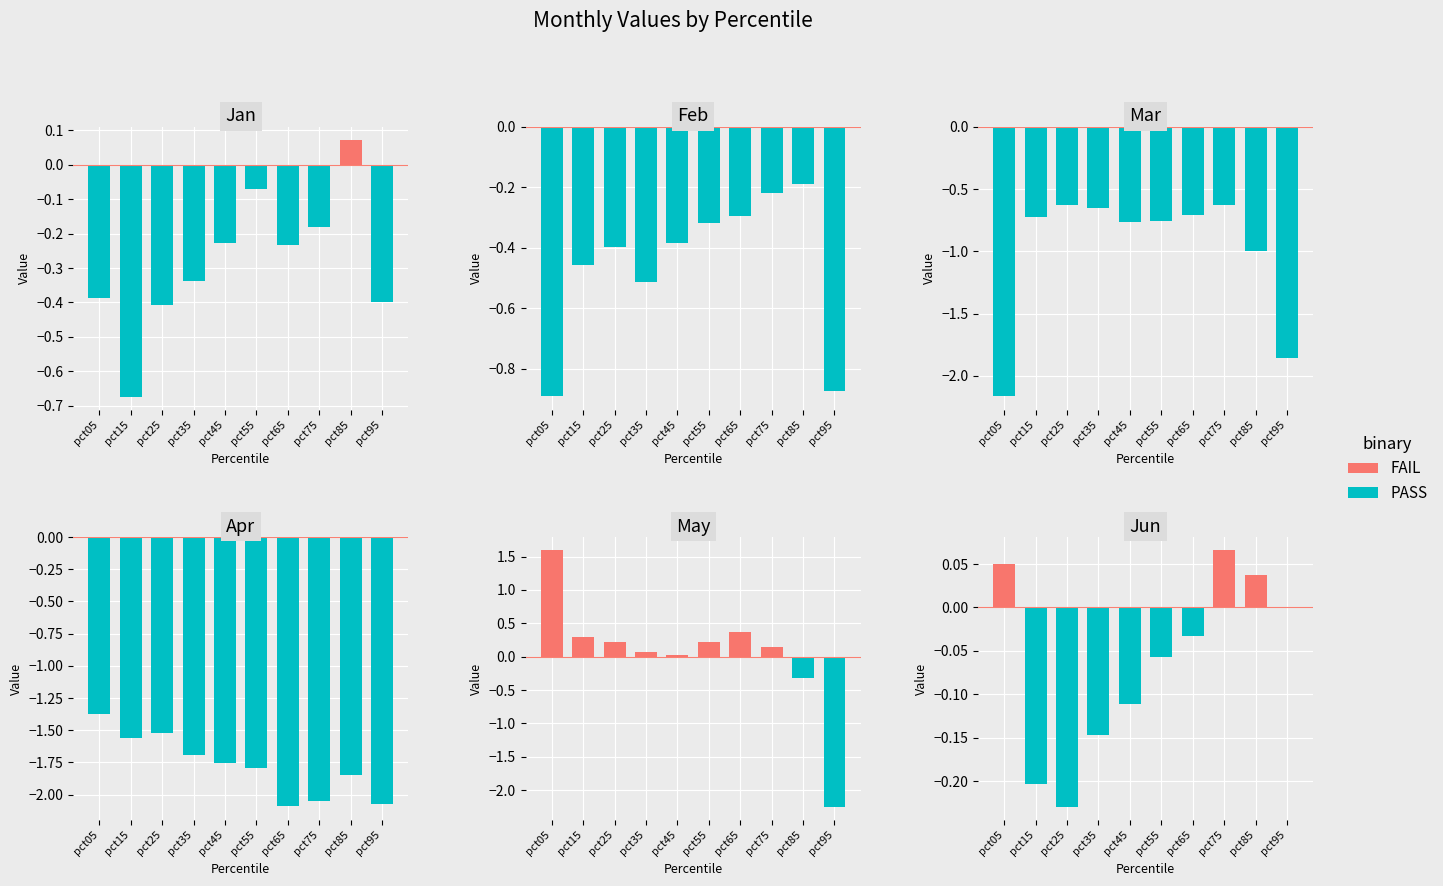

Which series has the largest range (max minus min)?

PASS